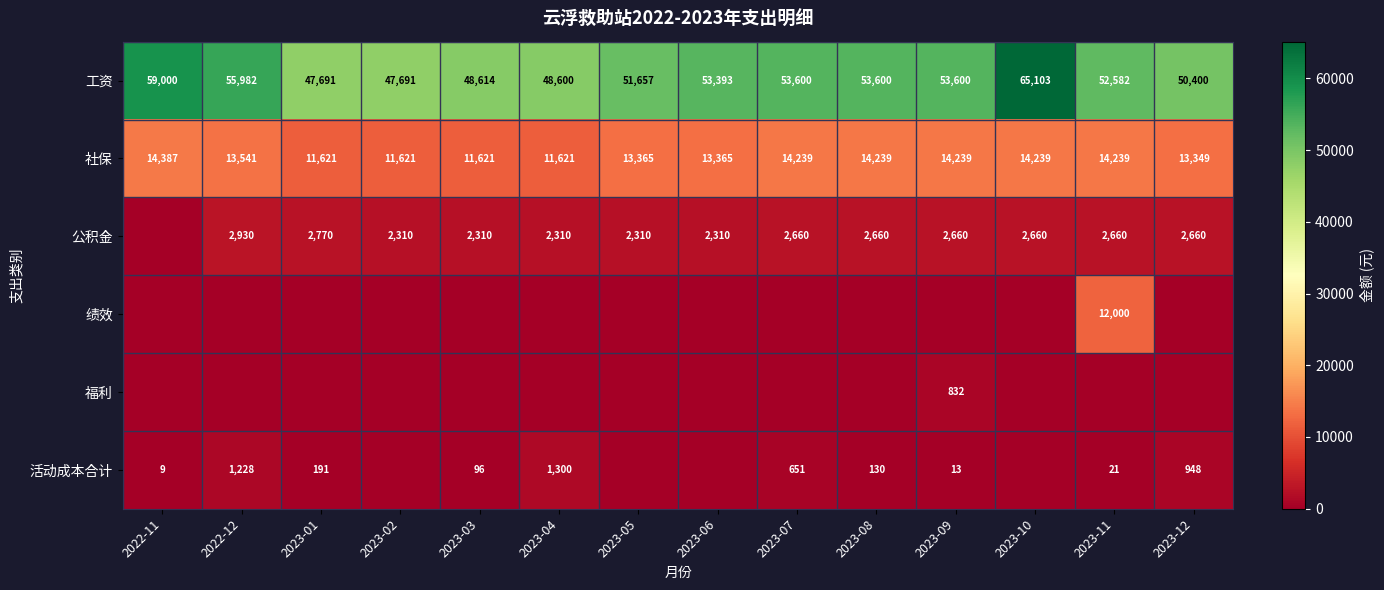

What is the average value of the 工资 series?

52965